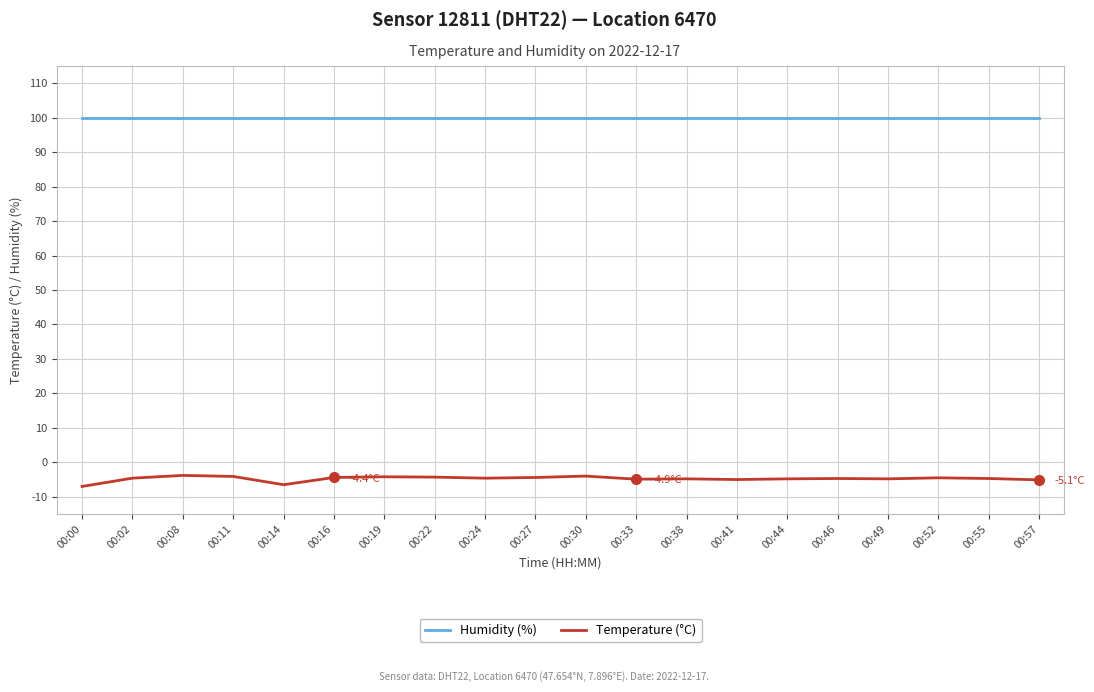

The value of Humidity (%) at 00:44 is 99.9. True or false?

True